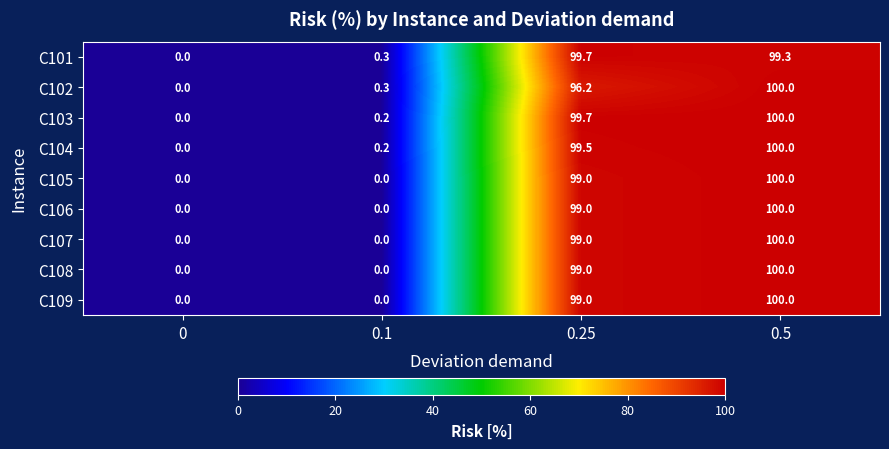

Which series changed the most between 0.1 and 0.25?

C103